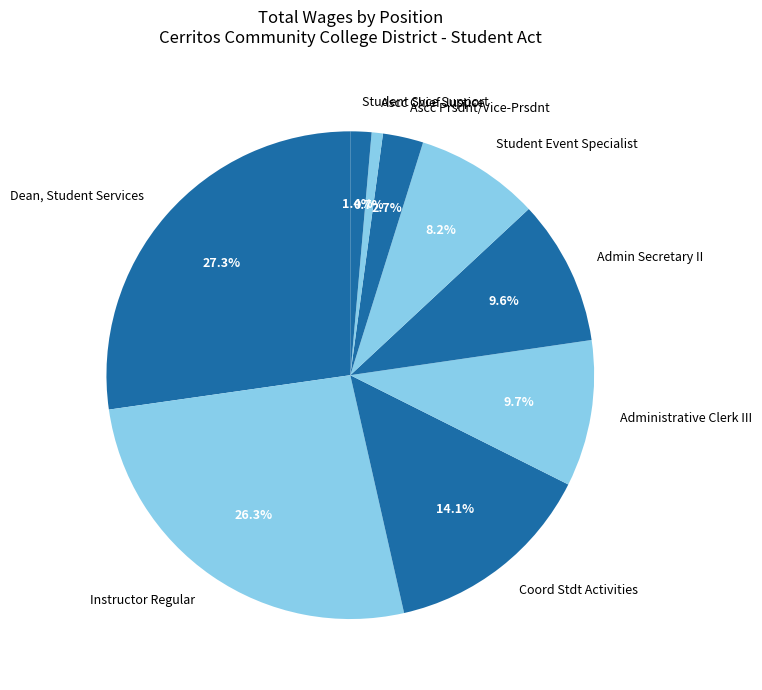

To the nearest percent, what is the average slice percentage?

11%